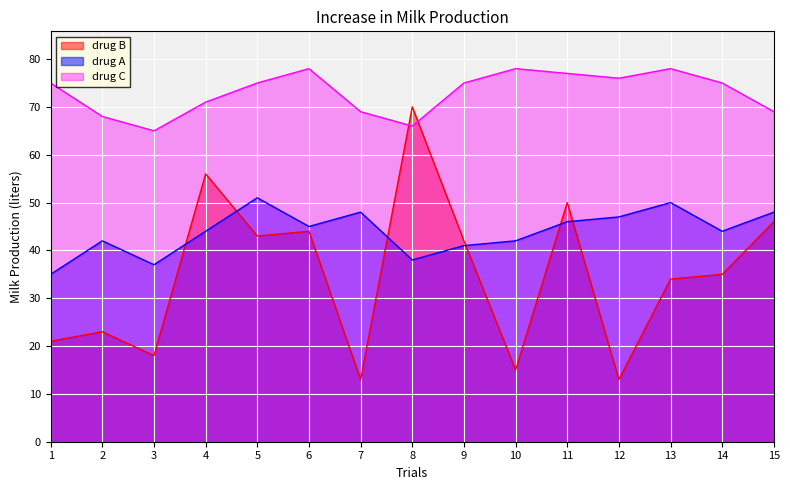

Is it true that drug C equals 30 at 14?

False